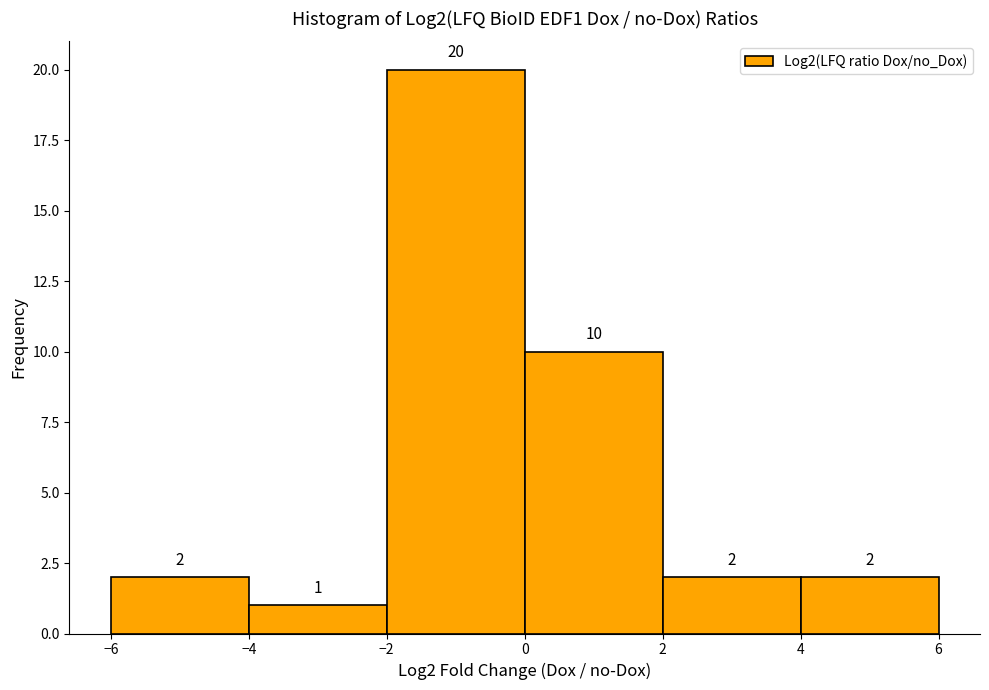

Over which range of the x-axis is the bar tallest?

-2 to 0